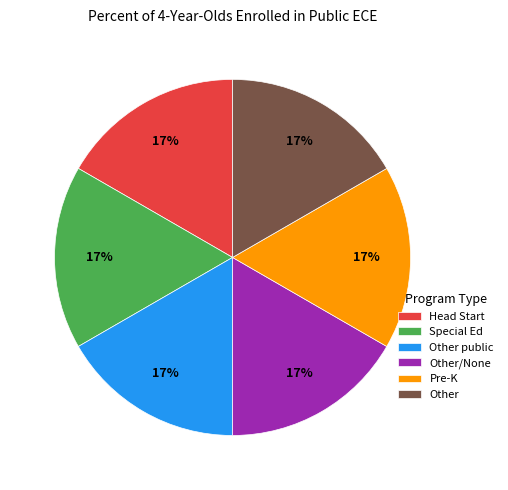

How many segments does this pie chart have?

6